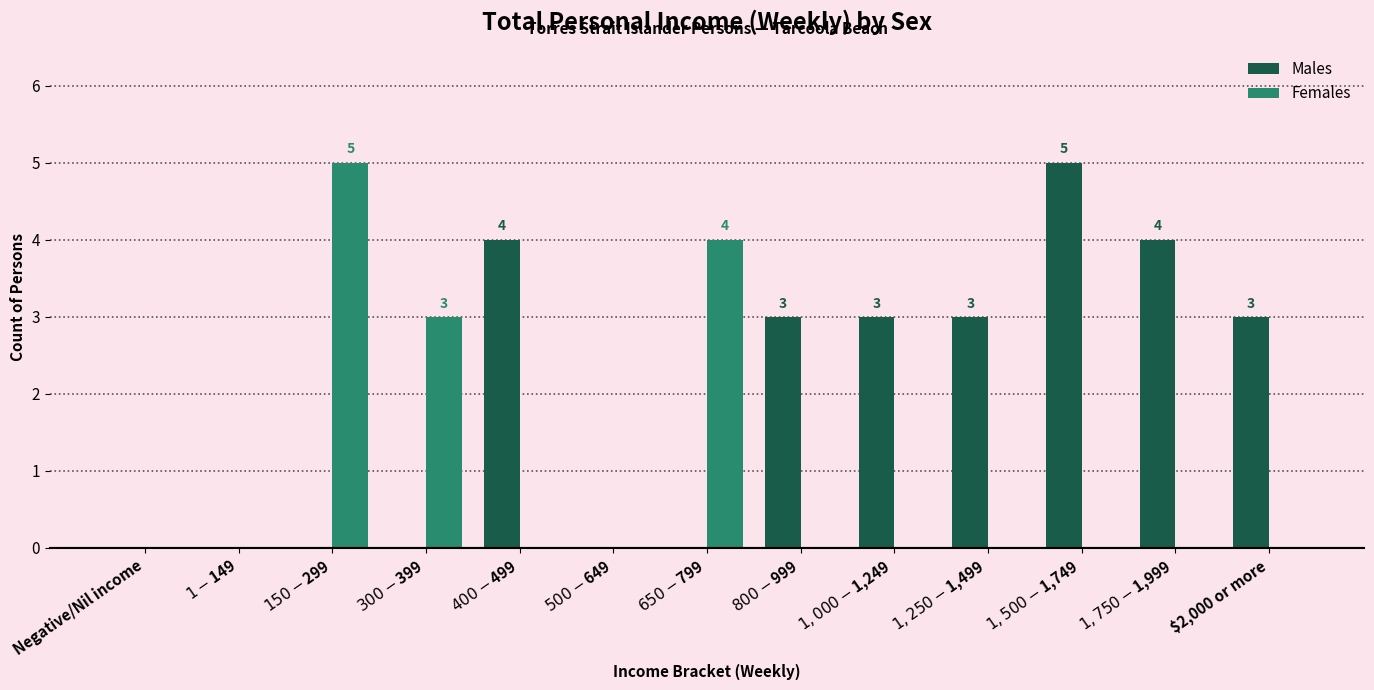

The Males series shows 3 at $2,000 or more. True or false?

True